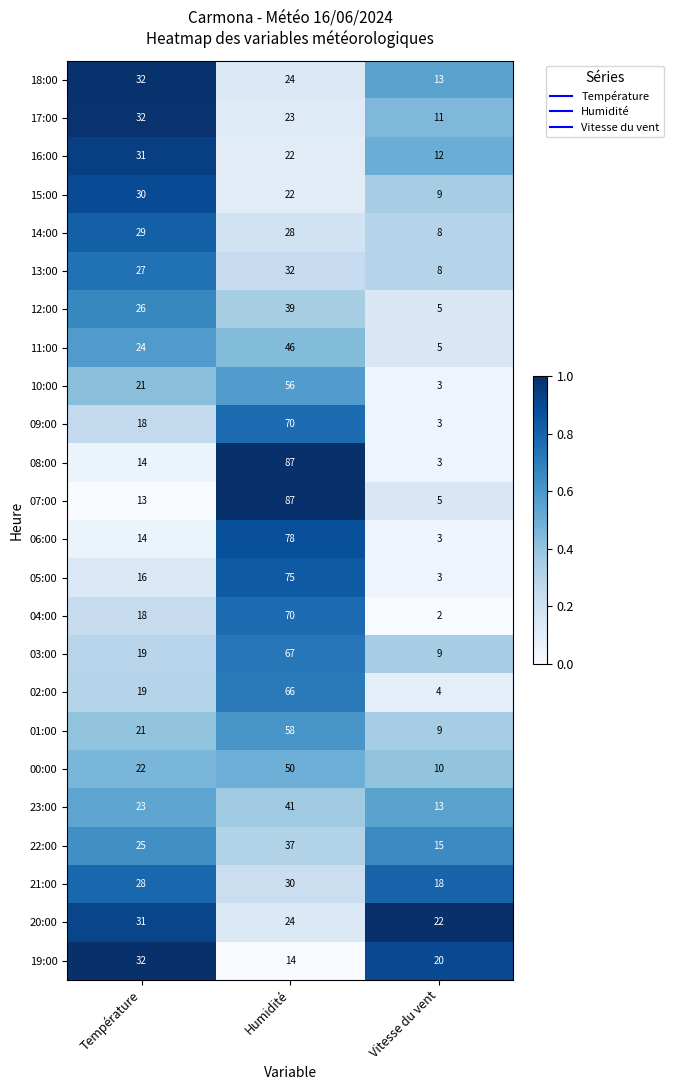

Which label corresponds to the smallest value in the chart?

Vitesse du vent